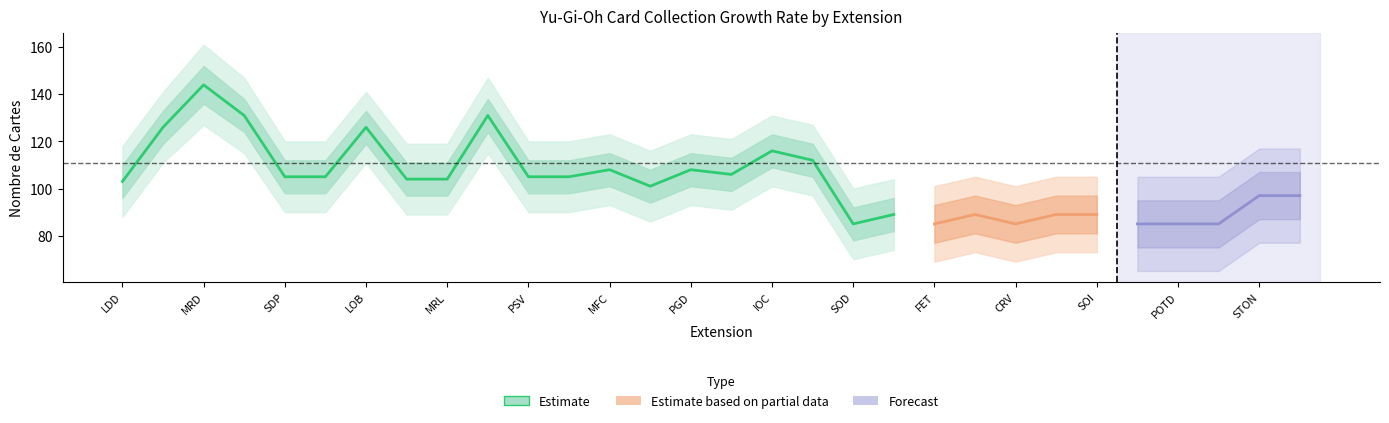

How many interior local valleys does the upper2 series have?

3